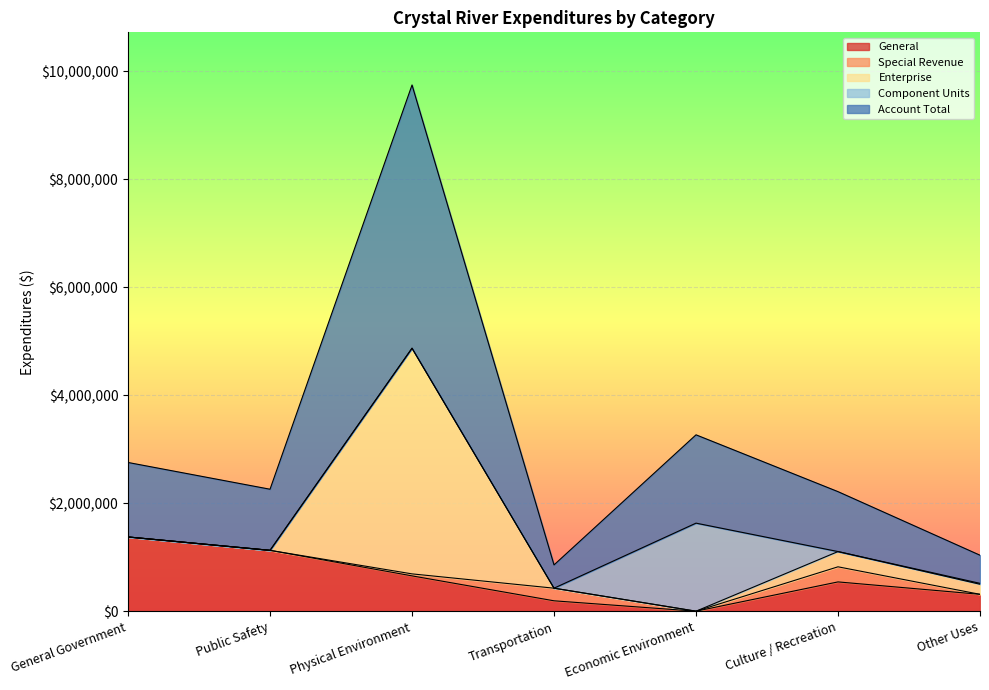

At which category is the sum across all series the highest?

Physical Environment